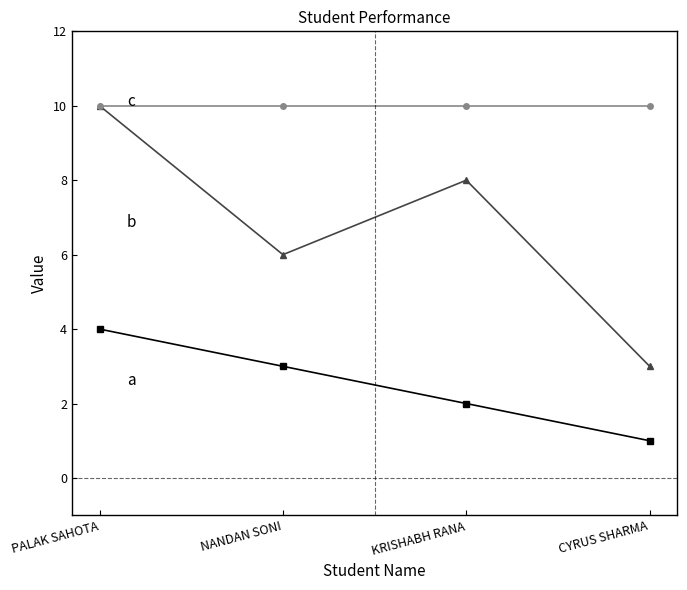

What is the spread (max minus min) of values at NANDAN SONI?

7